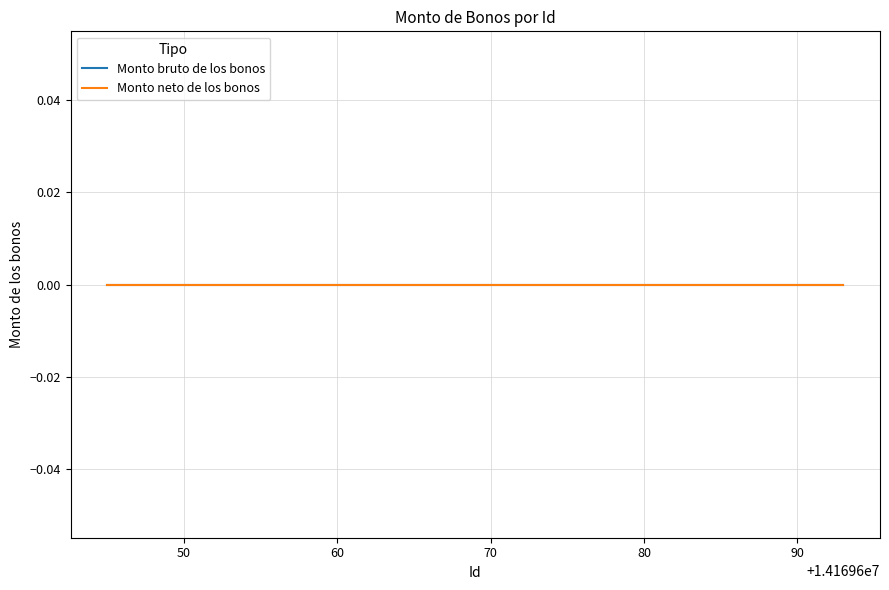

Reading right to left, what are all the values shown in this chart?

Monto bruto de los bonos: 14169693=0	14169692=0	14169691=0	14169690=0	14169689=0	14169688=0	14169687=0	14169686=0	14169685=0	14169684=0	14169683=0	14169682=0	14169680=0	14169675=0	14169670=0	14169665=0	14169660=0	14169655=0	14169650=0	14169645=0
Monto neto de los bonos: 14169693=0	14169692=0	14169691=0	14169690=0	14169689=0	14169688=0	14169687=0	14169686=0	14169685=0	14169684=0	14169683=0	14169682=0	14169680=0	14169675=0	14169670=0	14169665=0	14169660=0	14169655=0	14169650=0	14169645=0
Id: 14169693=14169693	14169692=14169692	14169691=14169691	14169690=14169690	14169689=14169689	14169688=14169688	14169687=14169687	14169686=14169686	14169685=14169685	14169684=14169684	14169683=14169683	14169682=14169682	14169680=14169680	14169675=14169675	14169670=14169670	14169665=14169665	14169660=14169660	14169655=14169655	14169650=14169650	14169645=14169645